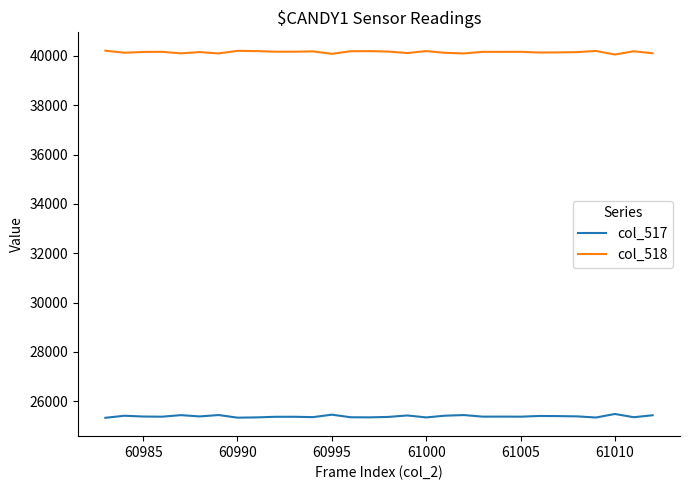

List the series in order of their peak value, lowest first.

col_517, col_518